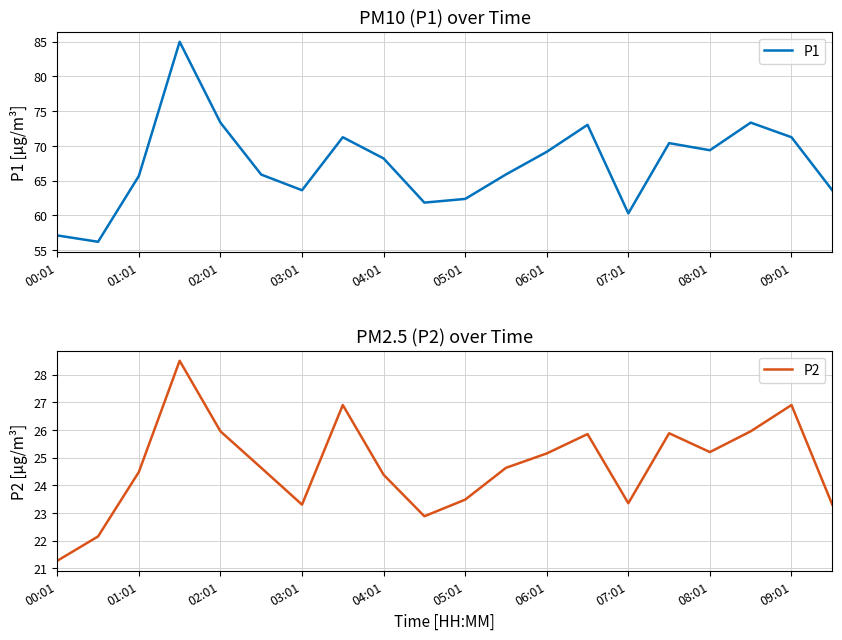

How many lines are shown in the chart?

2